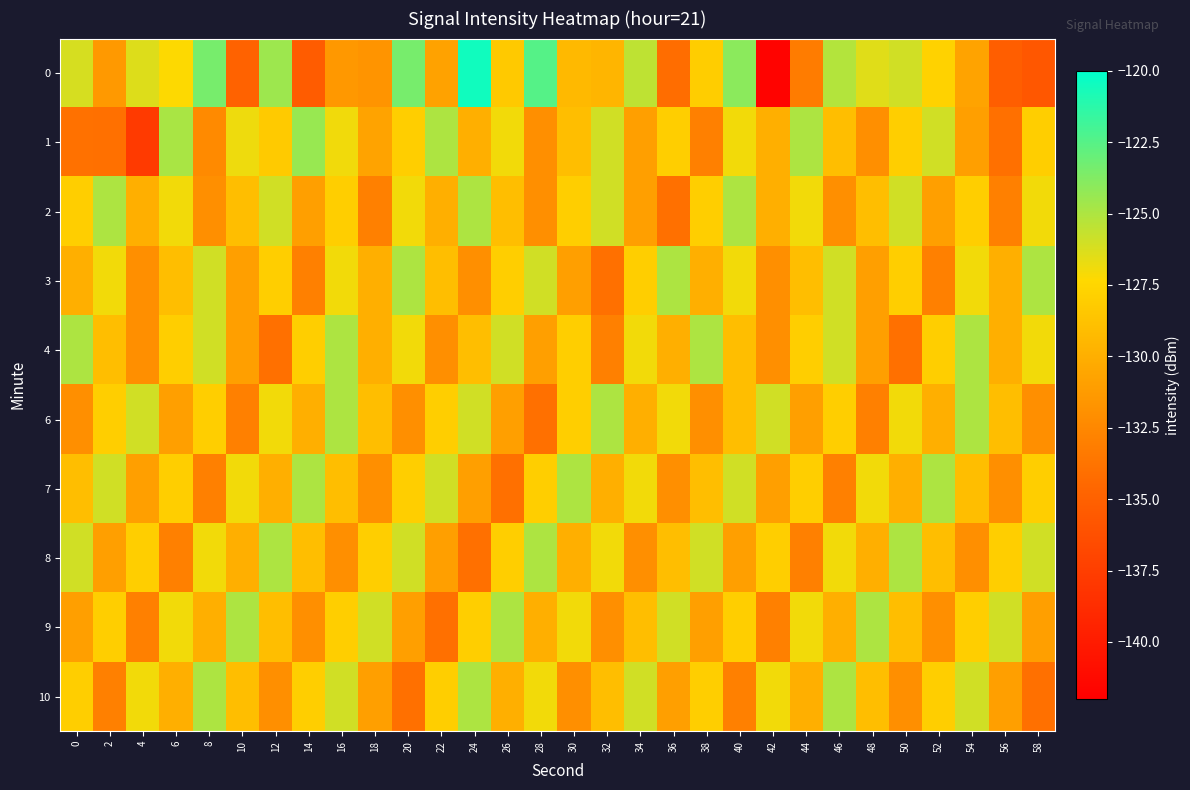

At which category does the chart reach its minimum across all series?

42